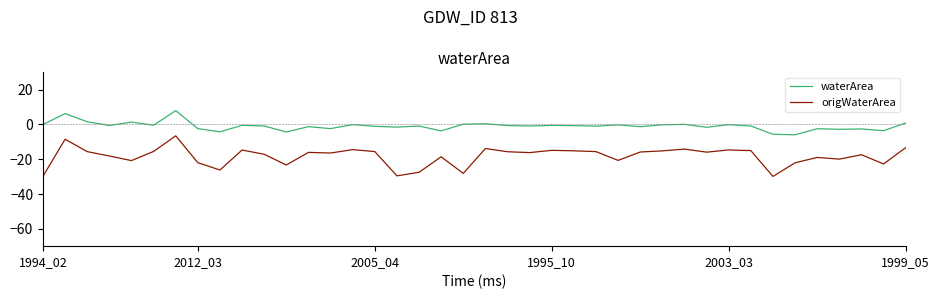

What is the minimum value shown in the chart?

-29.9